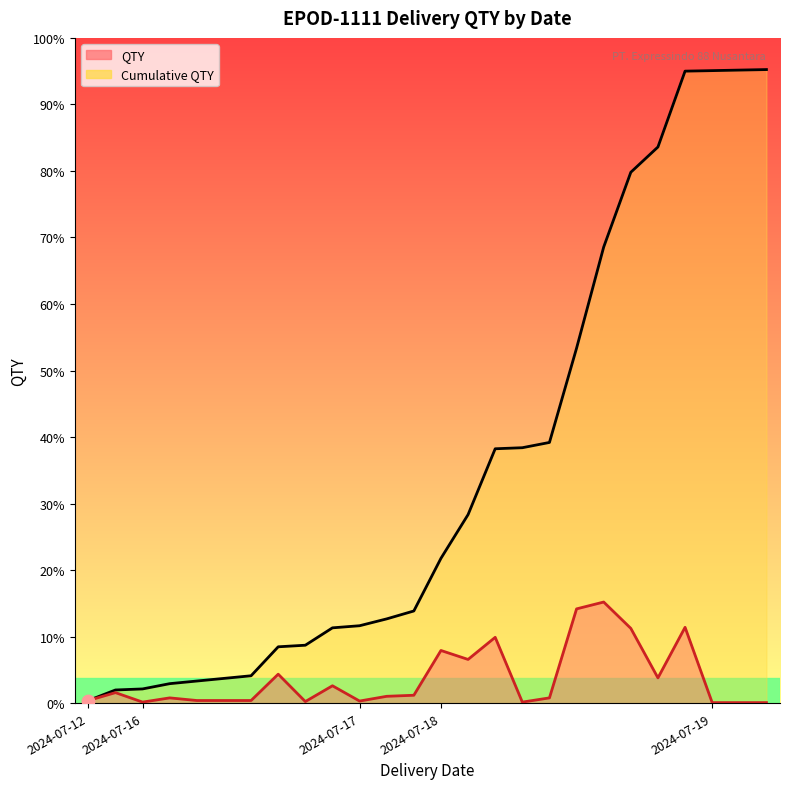

What are all the series names shown in the legend?

Cumulative QTY, QTY